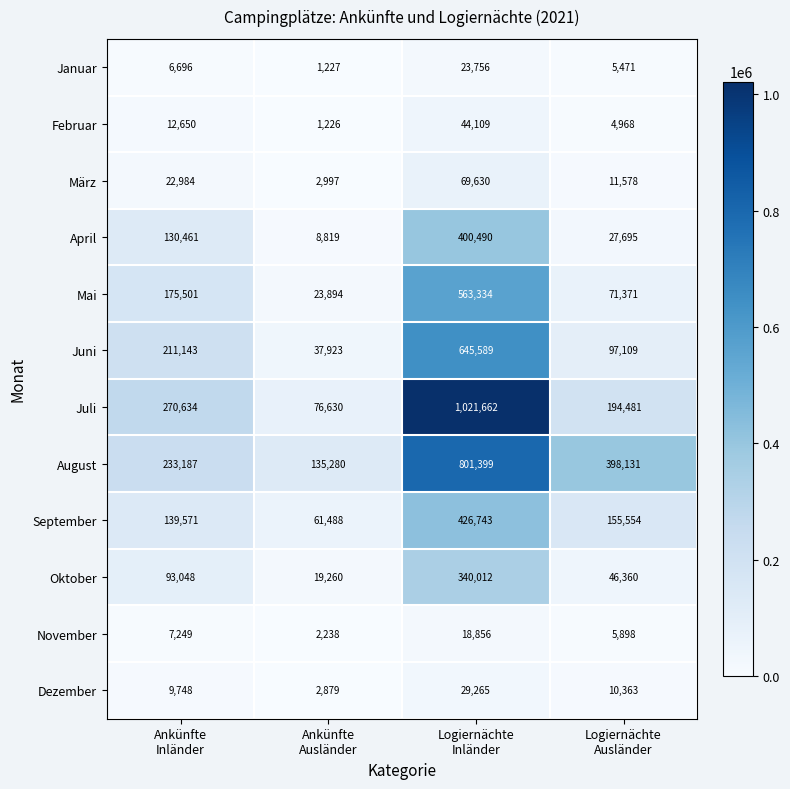

Which series has the largest total across all categories?

August